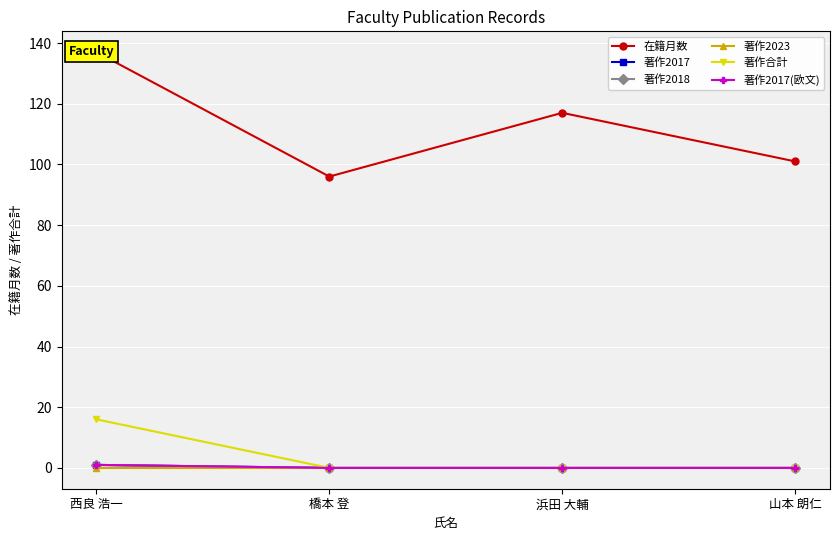

How many distinct data groups are displayed?

6